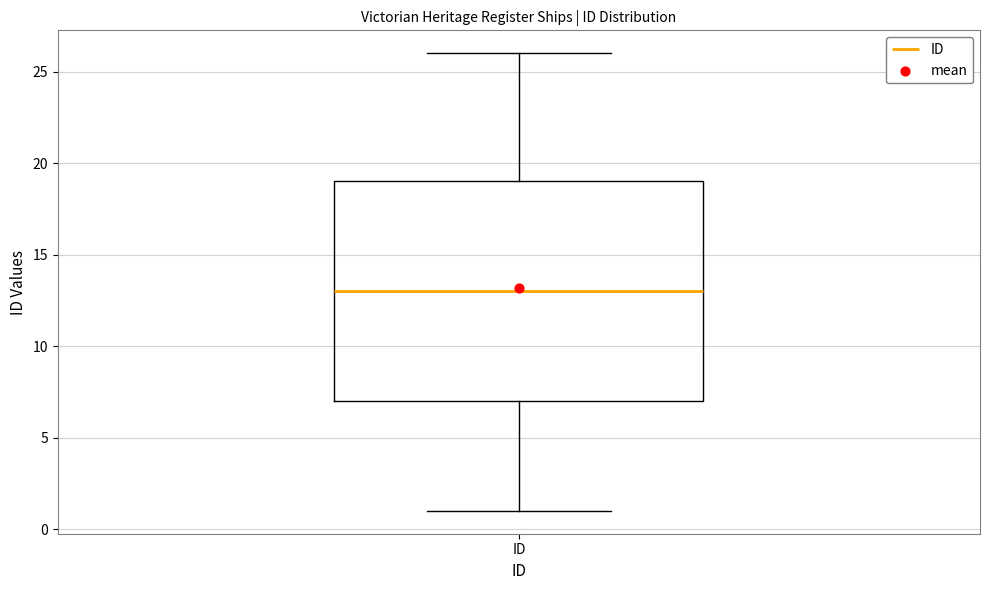

Where does the lower whisker of the box for ID end on the y-axis? The values are not printed on the chart, so give them approximately, as read against the axis.

1